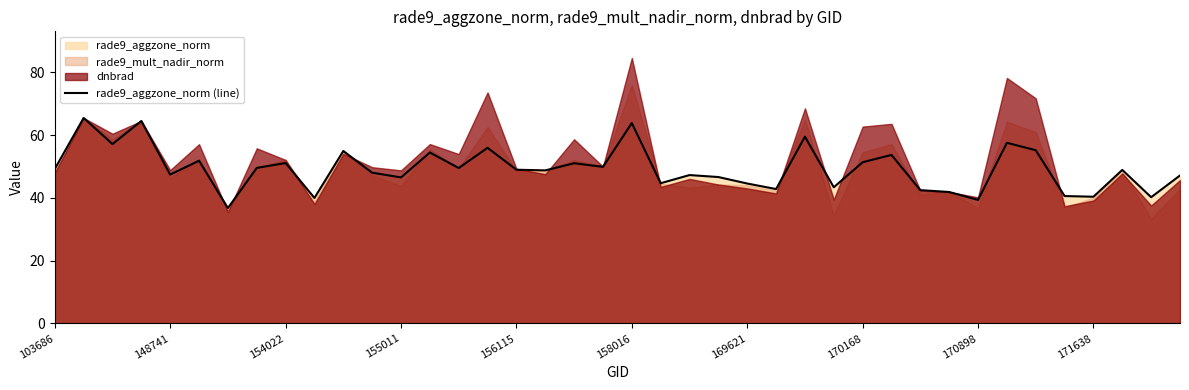

What is the maximum value for rade9_aggzone_norm (line)?

65.4